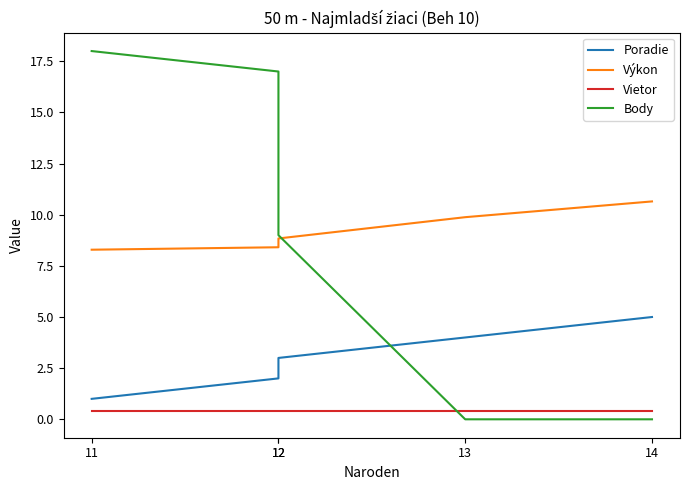

True or false: Výkon has more than 1 interior local peaks.

False